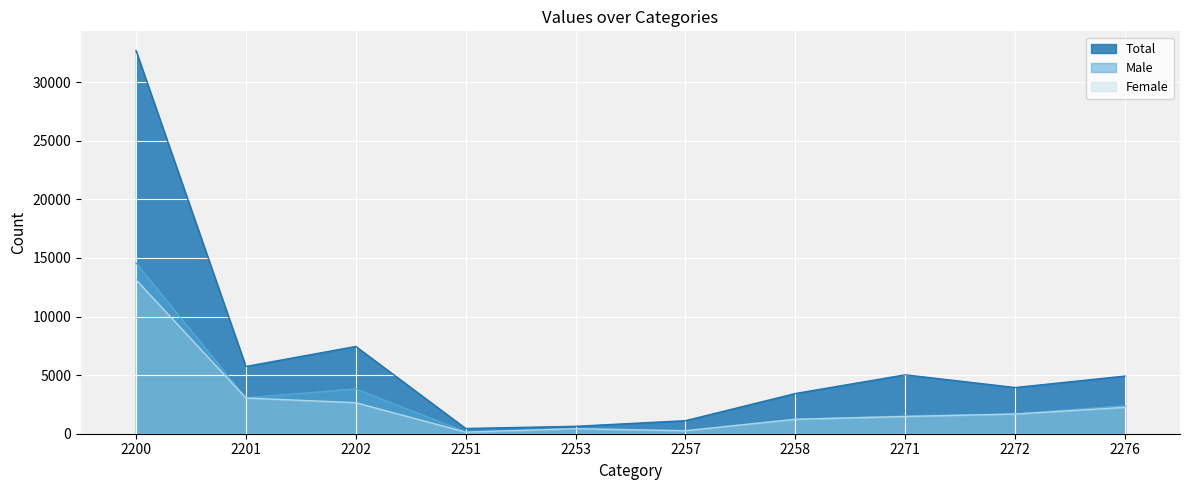

Reading left to right, list all the values displayed in this chart.

Total: 32701	5739	7447	448	632	1114	3432	5027	3942	4920
Male: 14579	3061	3825	150	428	263	1242	1520	1695	2395
Female: 13143	3049	2648	135	427	254	1232	1469	1679	2250